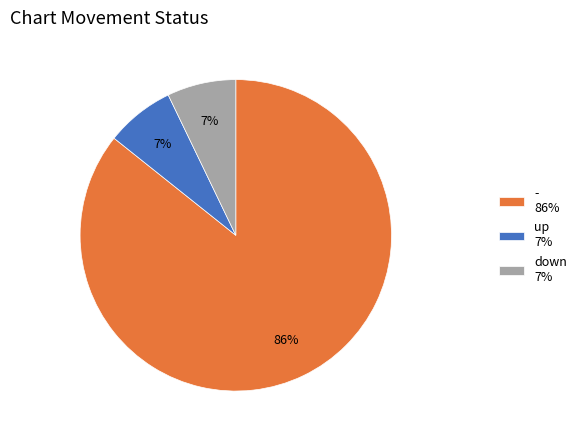

Is the sum of up and - greater than half?

Yes